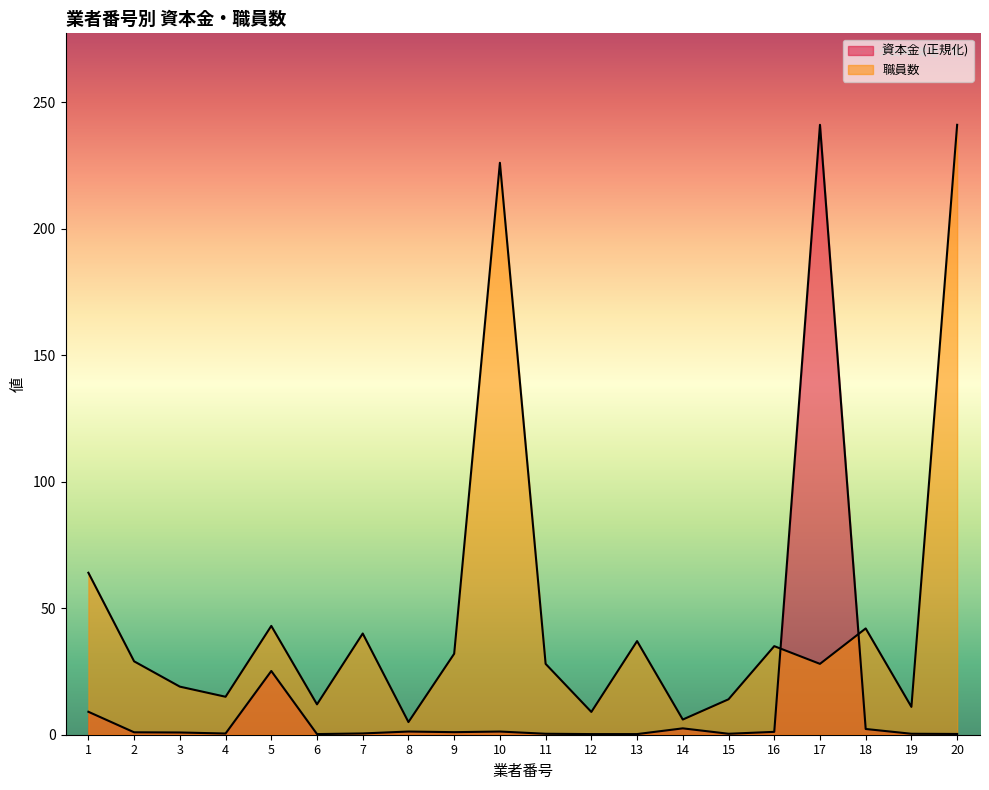

Where is 資本金 nearest to the value 120?

5